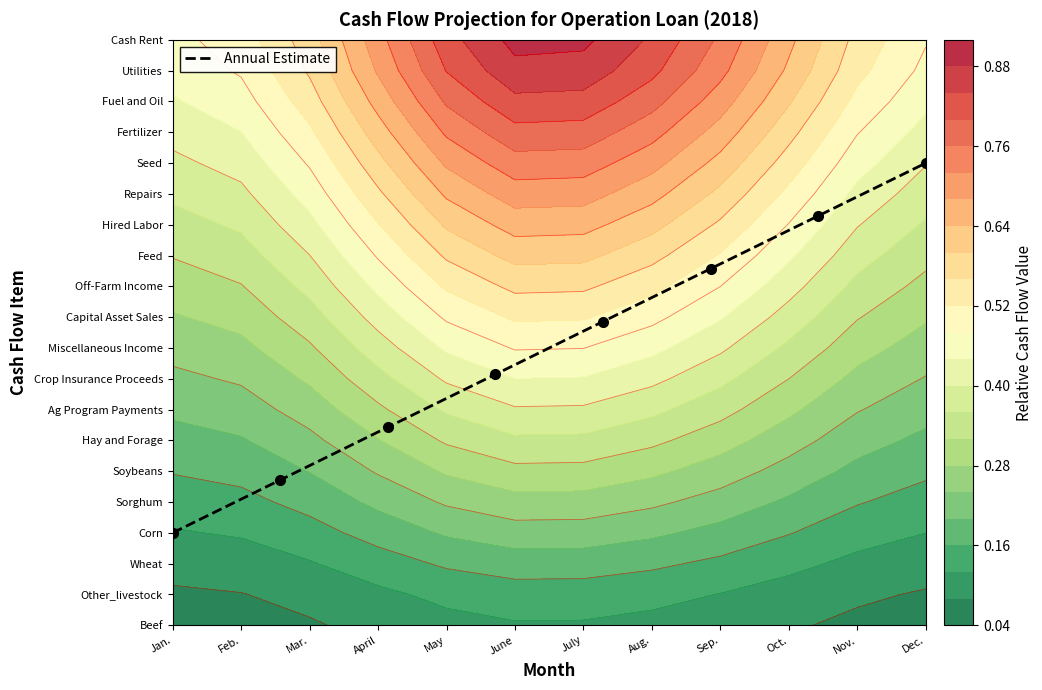

Reading right to left, what are all the values shown in this chart?

15.0	13.3	11.6	9.9	8.1	6.4	4.7	3.0